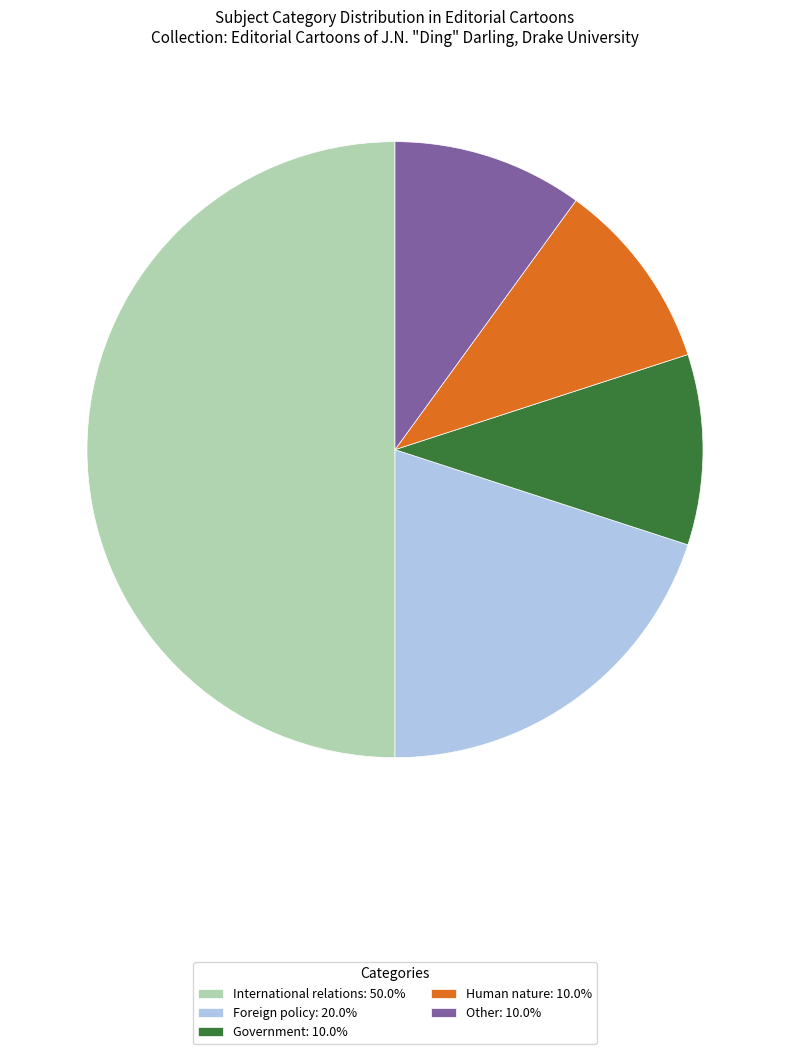

Is the sum of Other and Government greater than half?

No